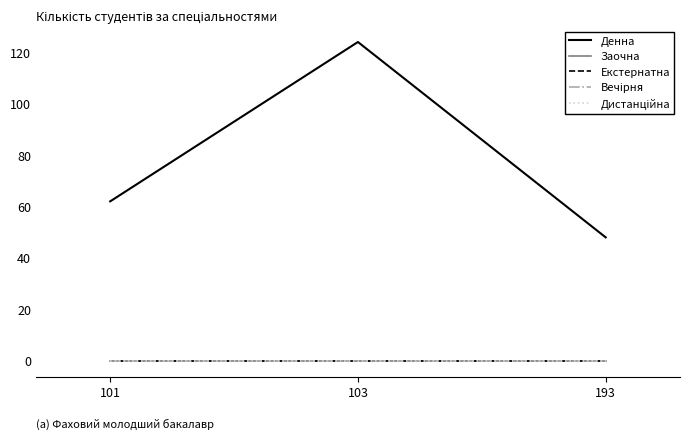

Is this an area chart (filled region under the line)?

No